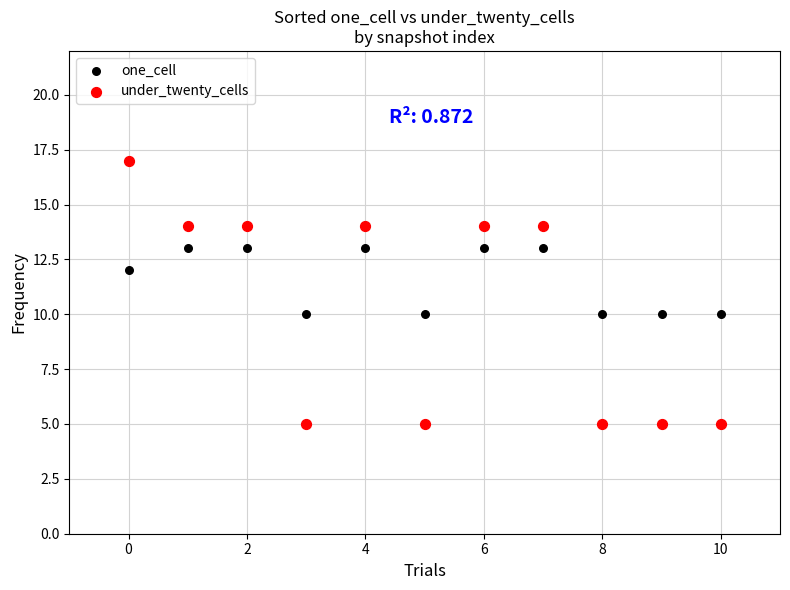

Which series contains the highest Y value?

under_twenty_cells